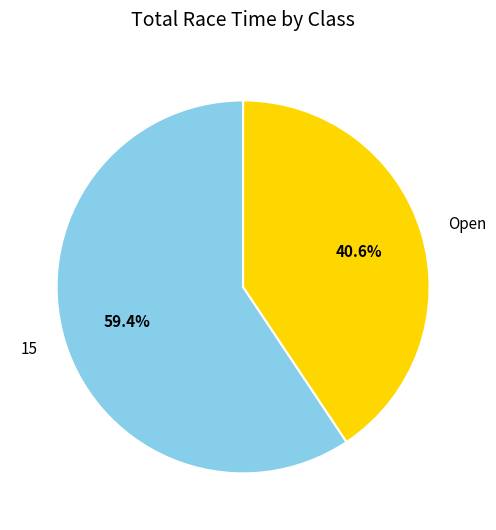

What is the ratio of the value at 15 to the value at Open?

1.5